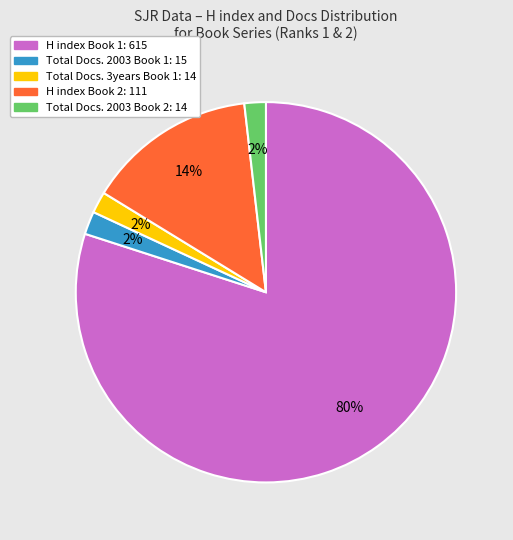

How many segments does this pie chart have?

5